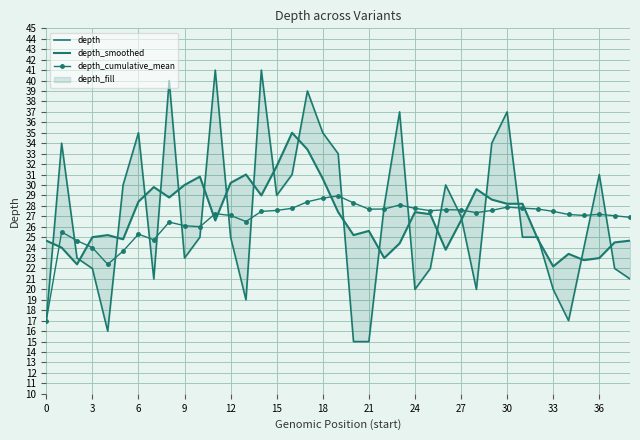

True or false: depth_cumulative_mean has a value of 27.7 at 21.

True